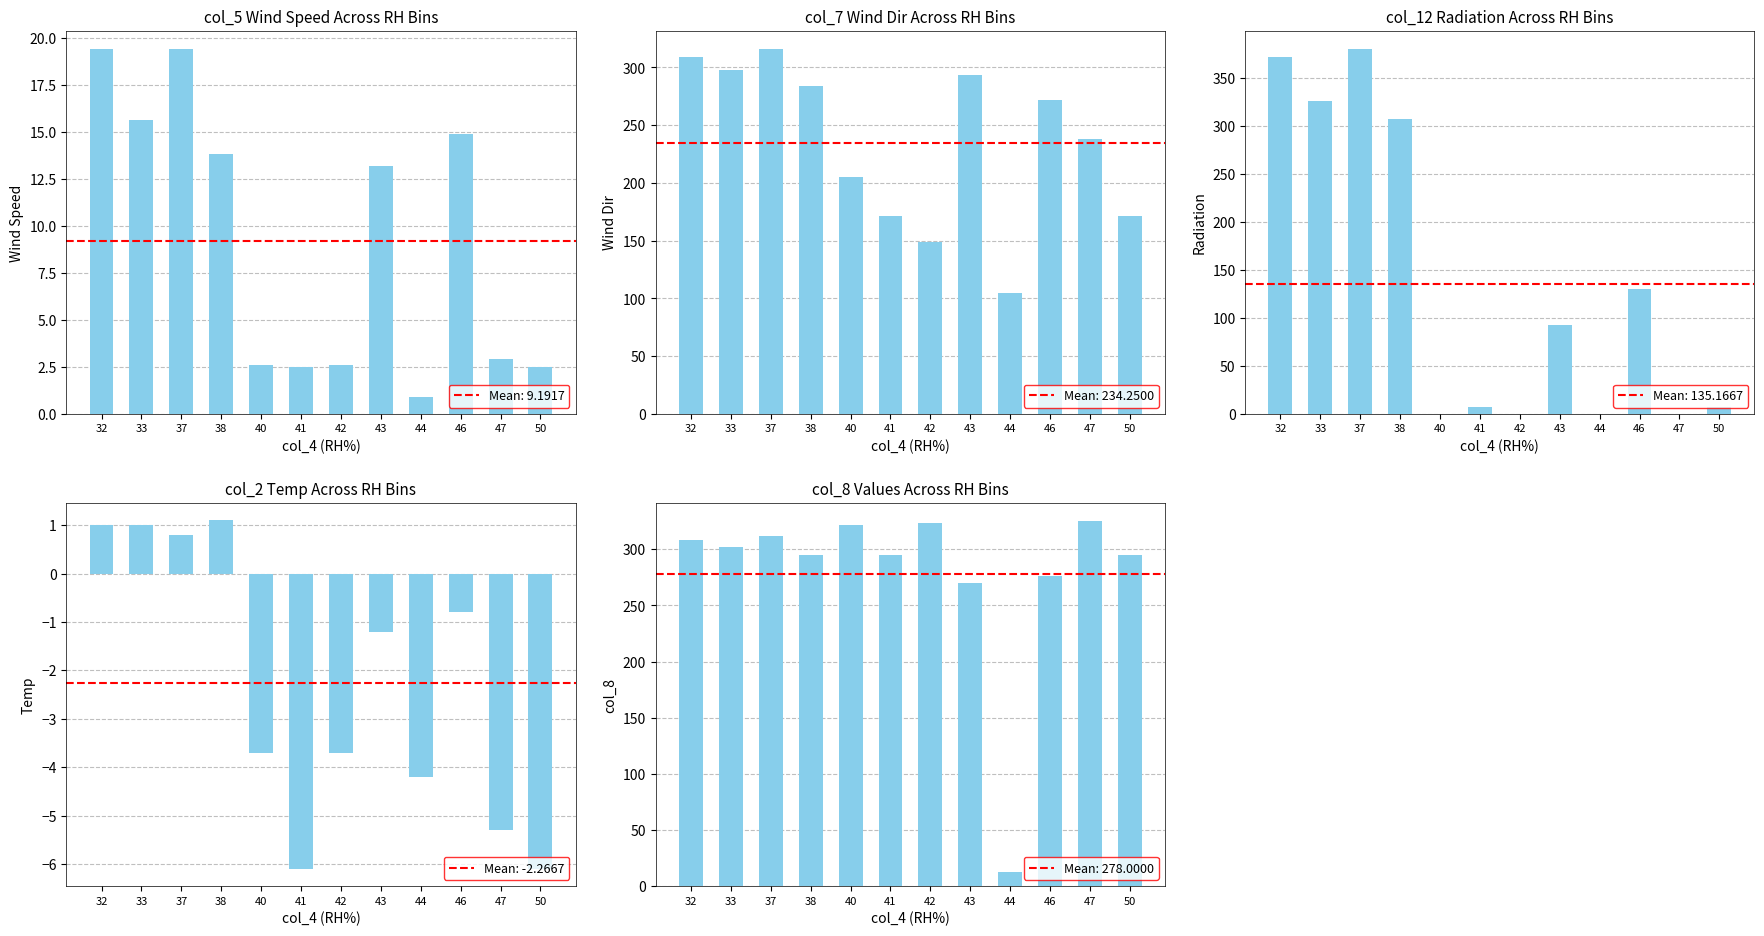

List the labels in order of col_12 (Radiation) value, largest first.

37, 32, 33, 38, 46, 43, 41, 50, 40, 42, 44, 47